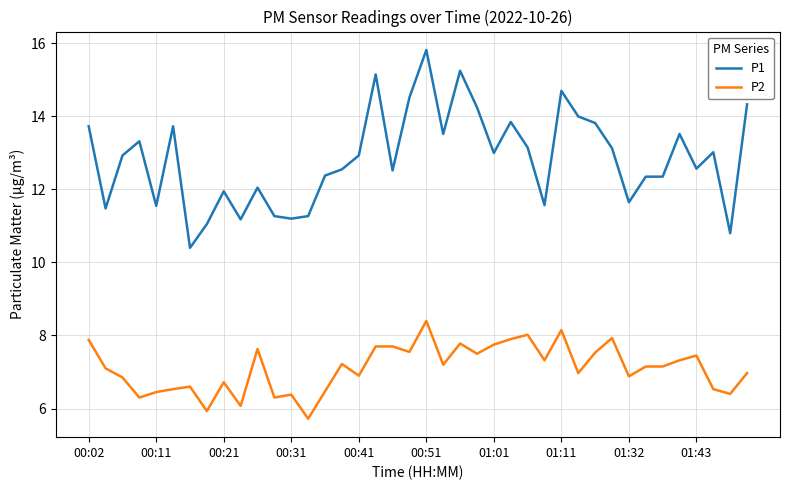

Is this an area chart (filled region under the line)?

No